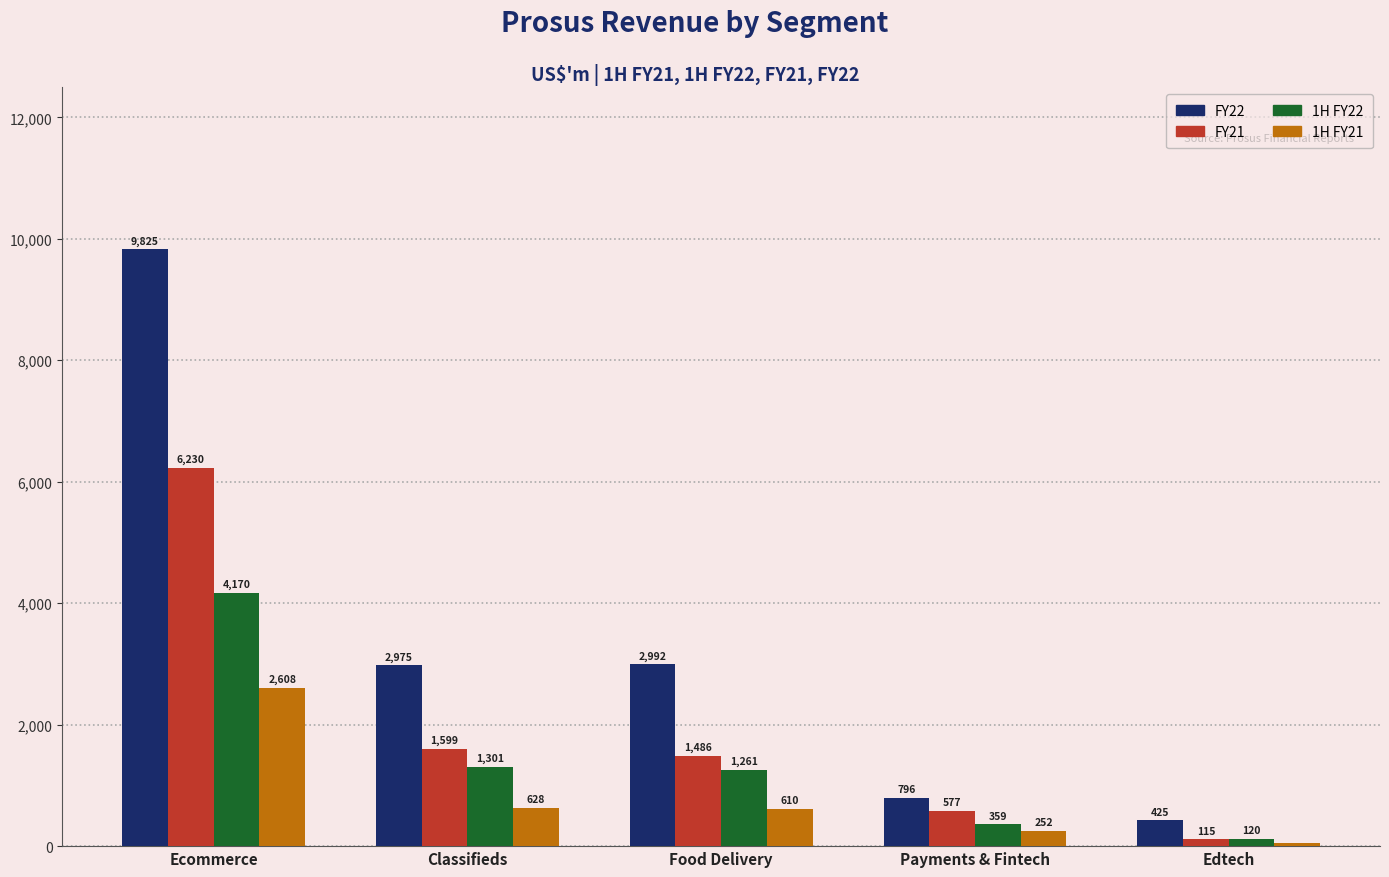

Which category has the highest value across all series?

Ecommerce